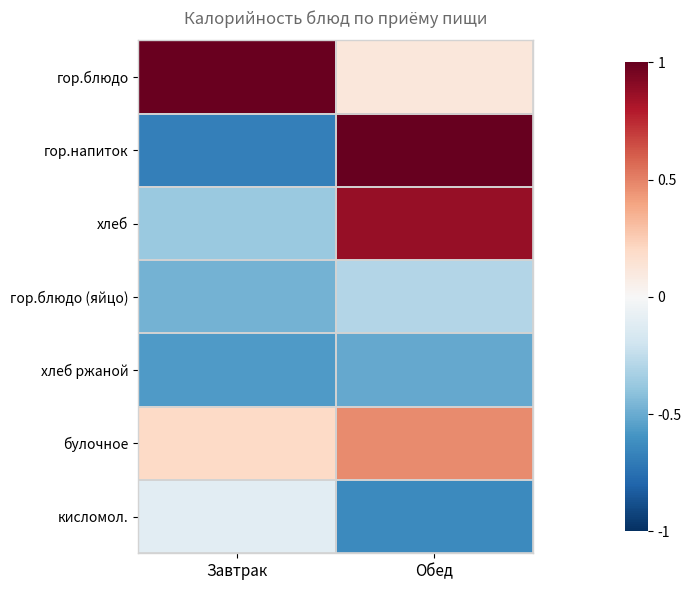

Reading left to right, extract all data points from this chart.

гор.блюдо: Завтрак=1.0	Обед=0.1
гор.напиток: Завтрак=-0.7	Обед=1.0
хлеб: Завтрак=-0.4	Обед=0.9
гор.блюдо (яйцо): Завтрак=-0.5	Обед=-0.3
хлеб ржаной: Завтрак=-0.6	Обед=-0.5
булочное: Завтрак=0.2	Обед=0.5
кисломол.: Завтрак=-0.1	Обед=-0.6